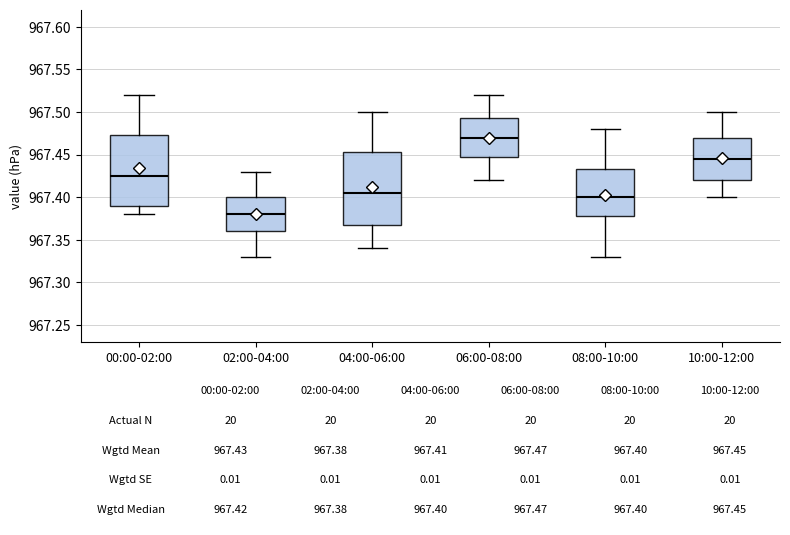

Which box has the lowest median line?

02:00-04:00